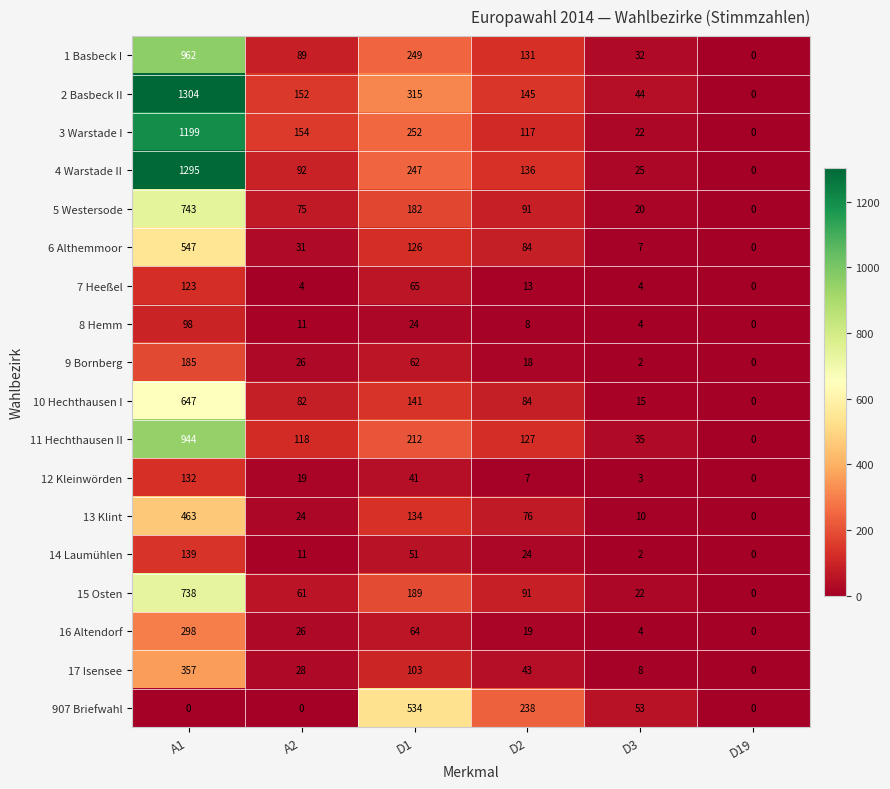

How many distinct data groups are displayed?

18